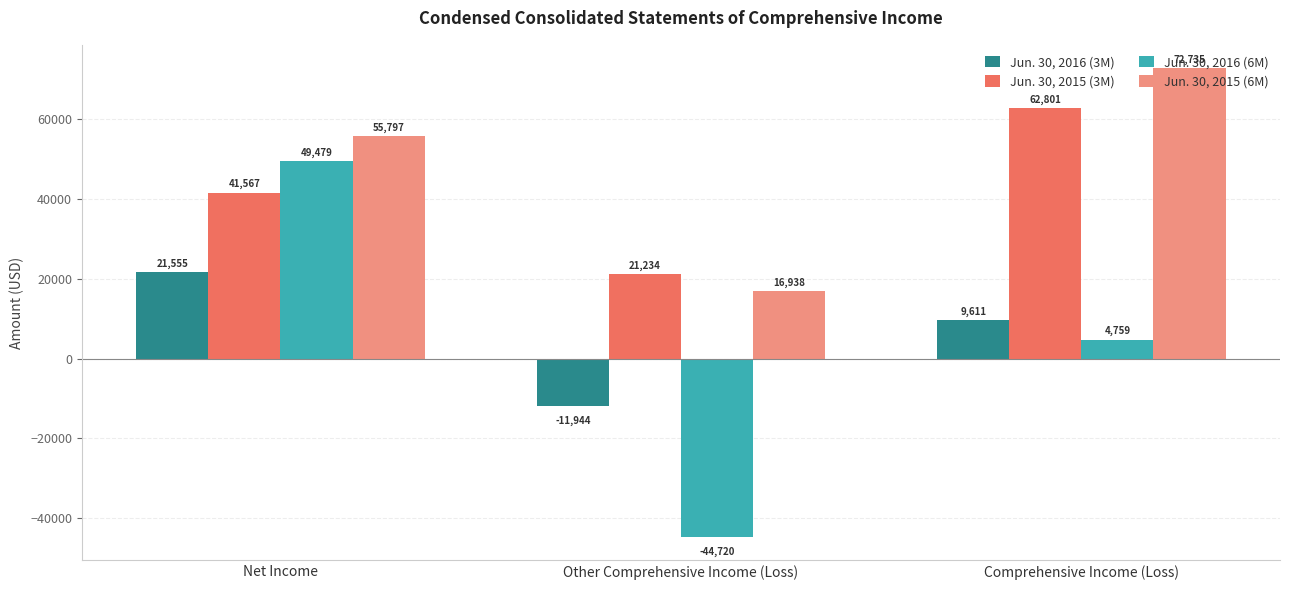

What is the average value of the Jun. 30, 2015 (6M) series?

48490